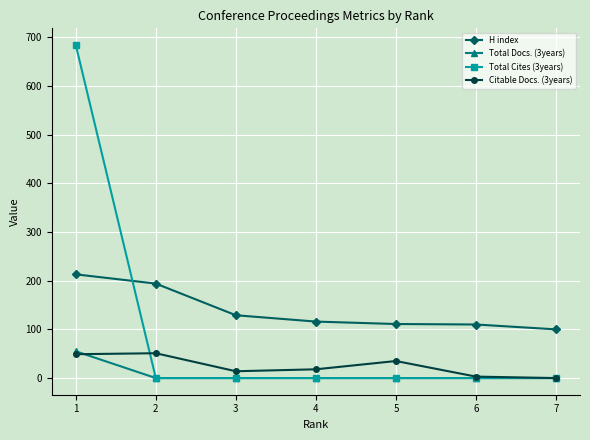

Does the chart display data point markers on the line(s)?

Yes